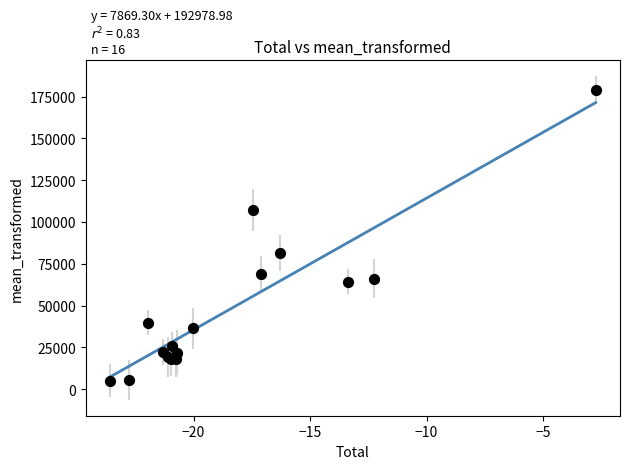

What Y value in the scatter plot is closest to 92216?

81462.3